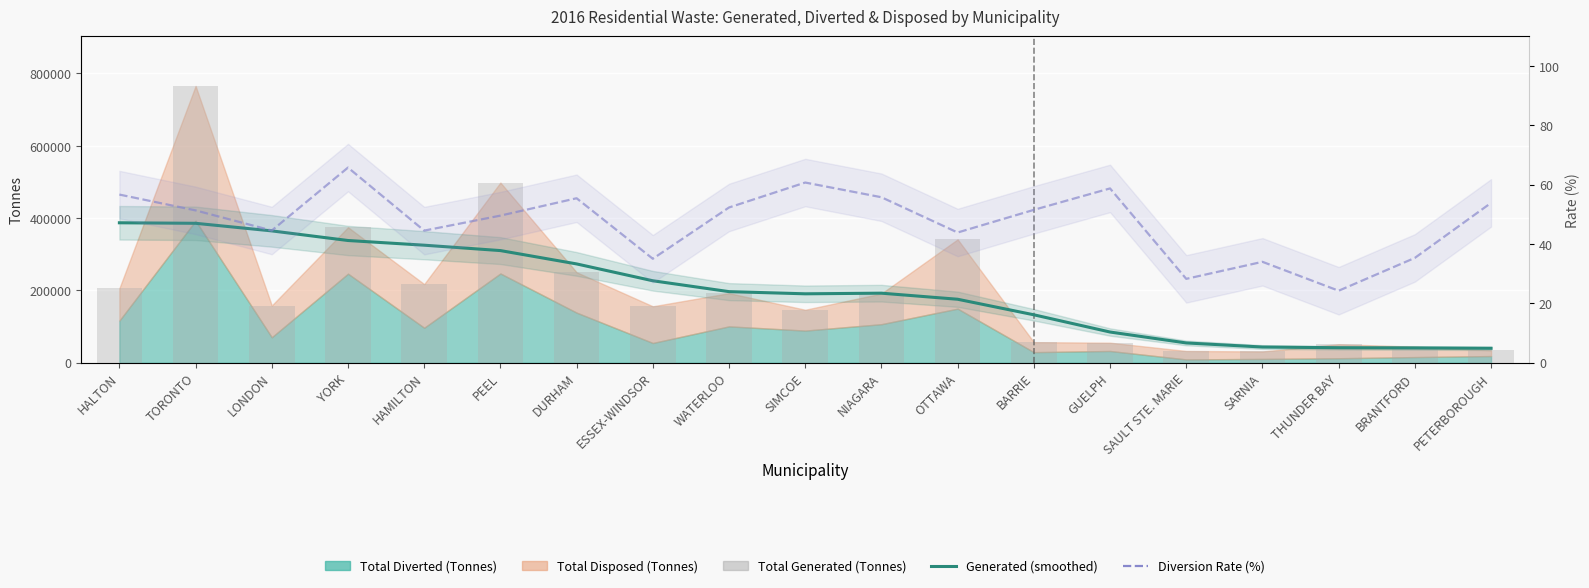

How many groups of bars are there?

19